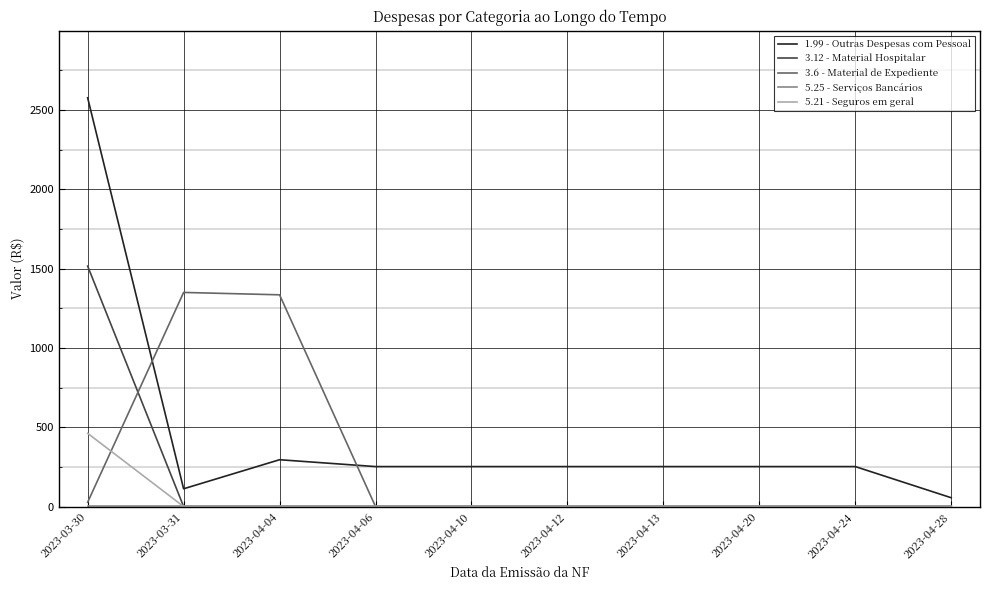

What is the difference between the 3.6 - Material de Expediente values at 2023-03-31 and 2023-04-28?

1350.0